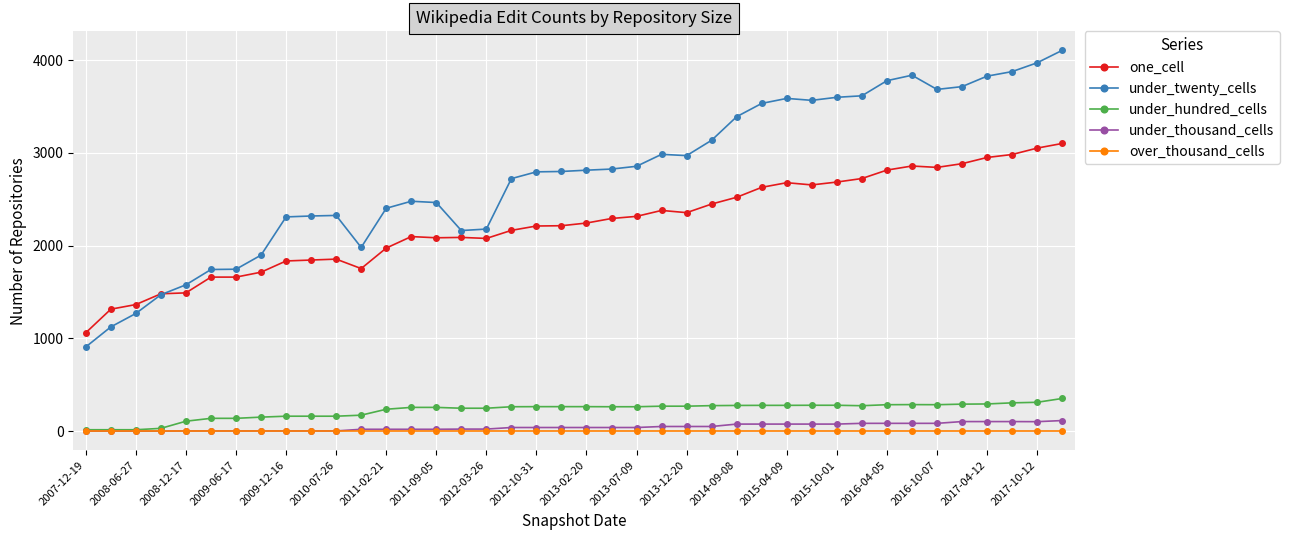

Which series has the widest spread of values?

under_twenty_cells